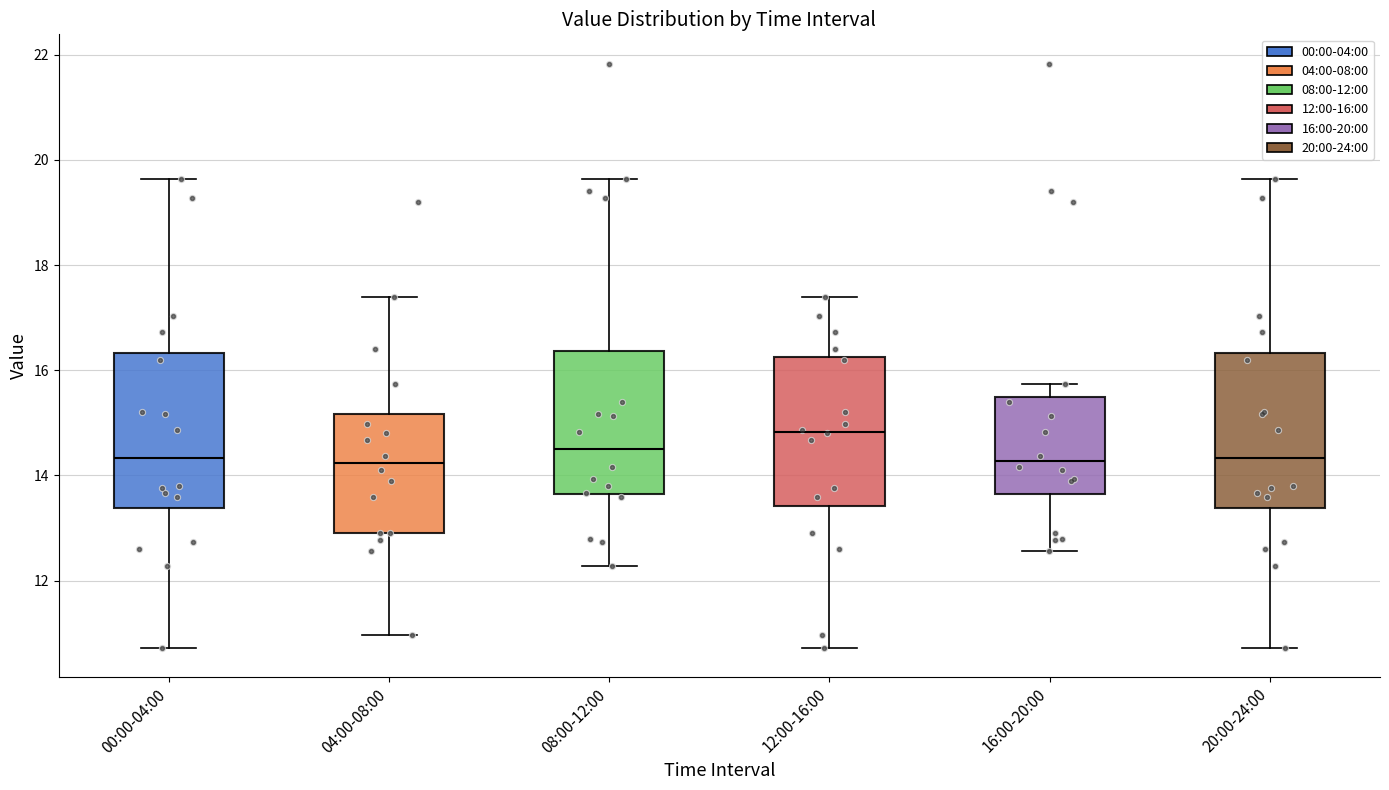

Which box's median line is the highest?

12:00-16:00